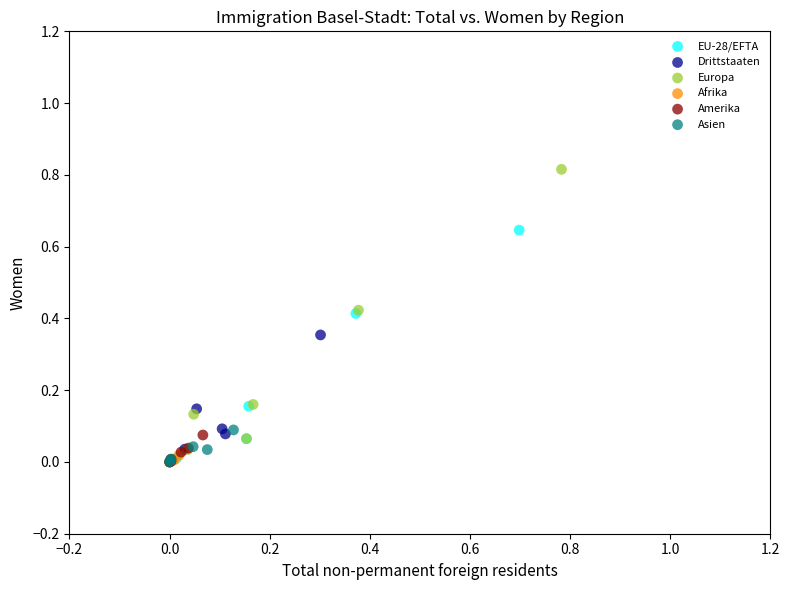

Which series has the largest Y range (max minus min)?

Europa